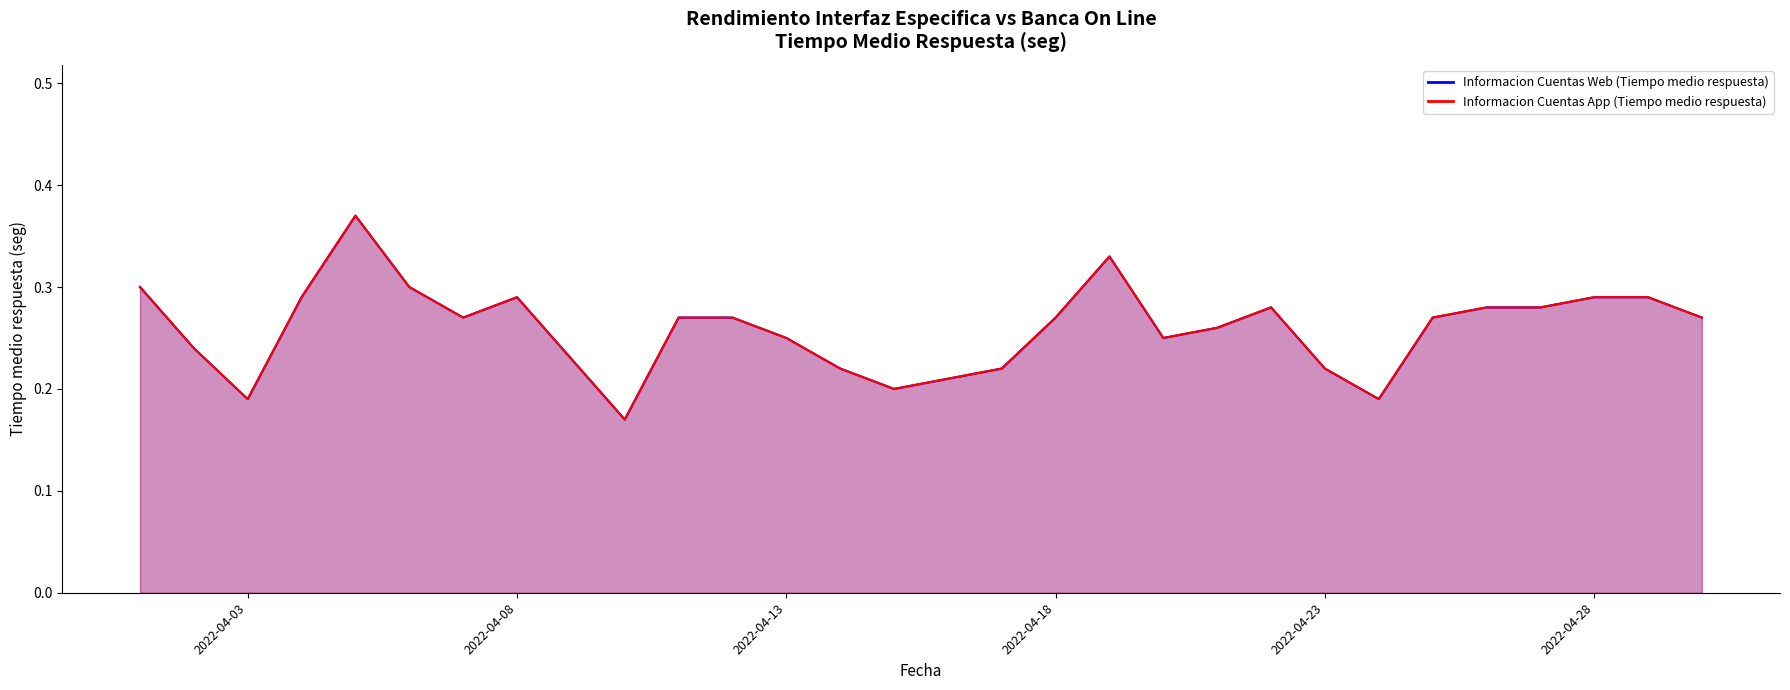

Which series has the largest range (max minus min)?

Informacion Cuentas Web (Tiempo medio respuesta)